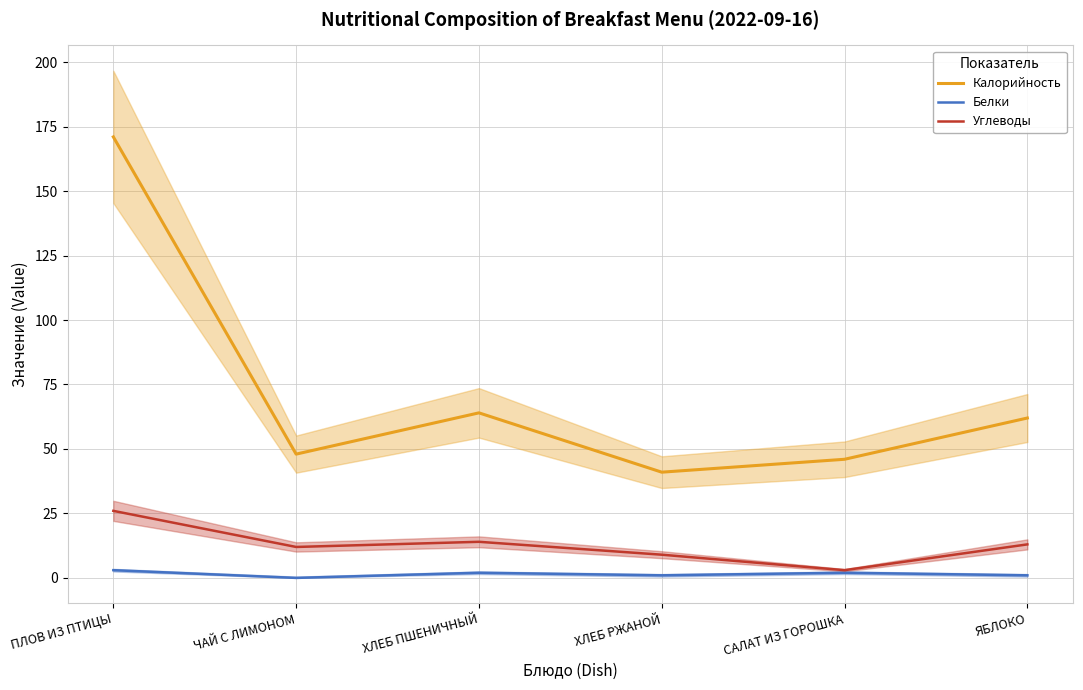

Between САЛАТ ИЗ ГОРОШКА and ЯБЛОКО, which is larger?

ЯБЛОКО